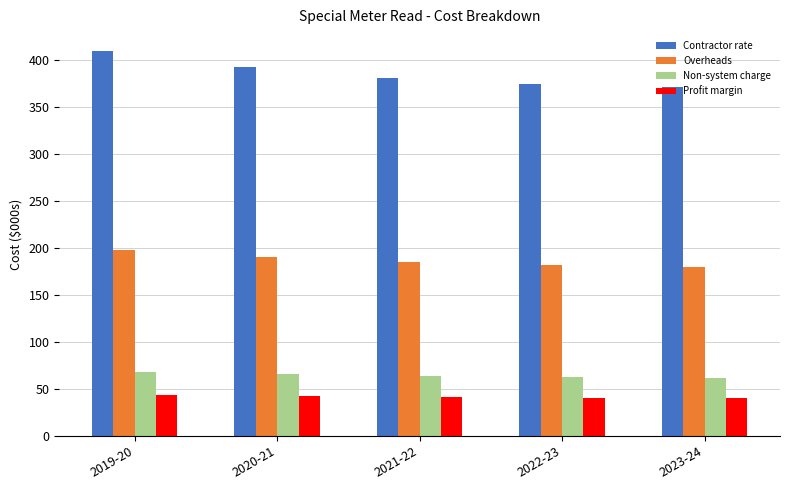

What is the average value of the Non-system charge series?

64.4